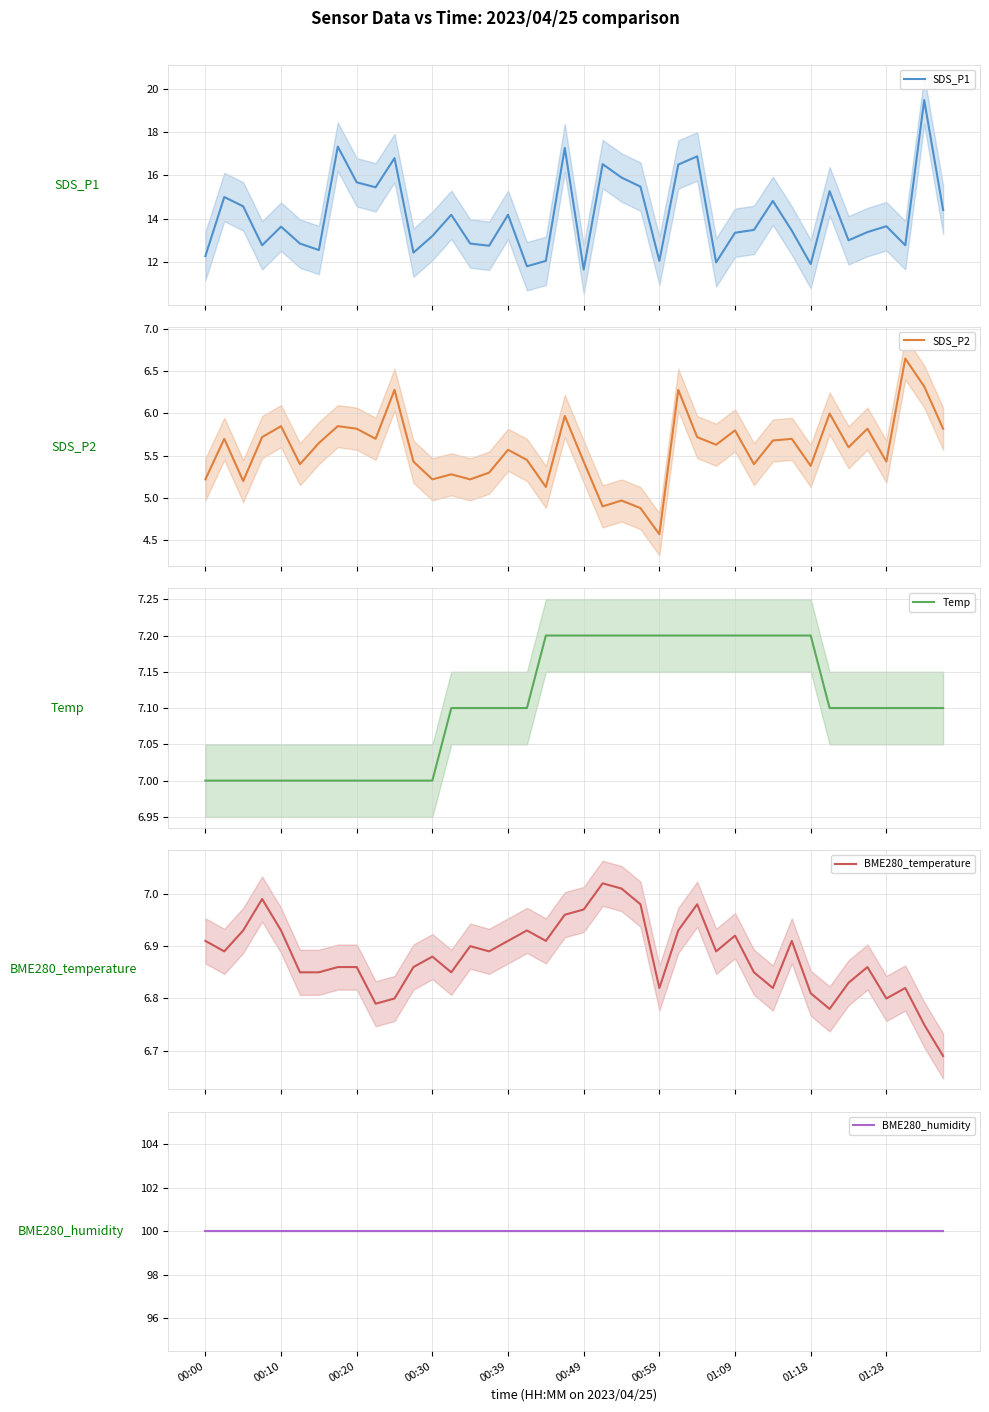

What are all the series names shown in the legend?

SDS_P1, SDS_P2, Temp, BME280_temperature, BME280_humidity